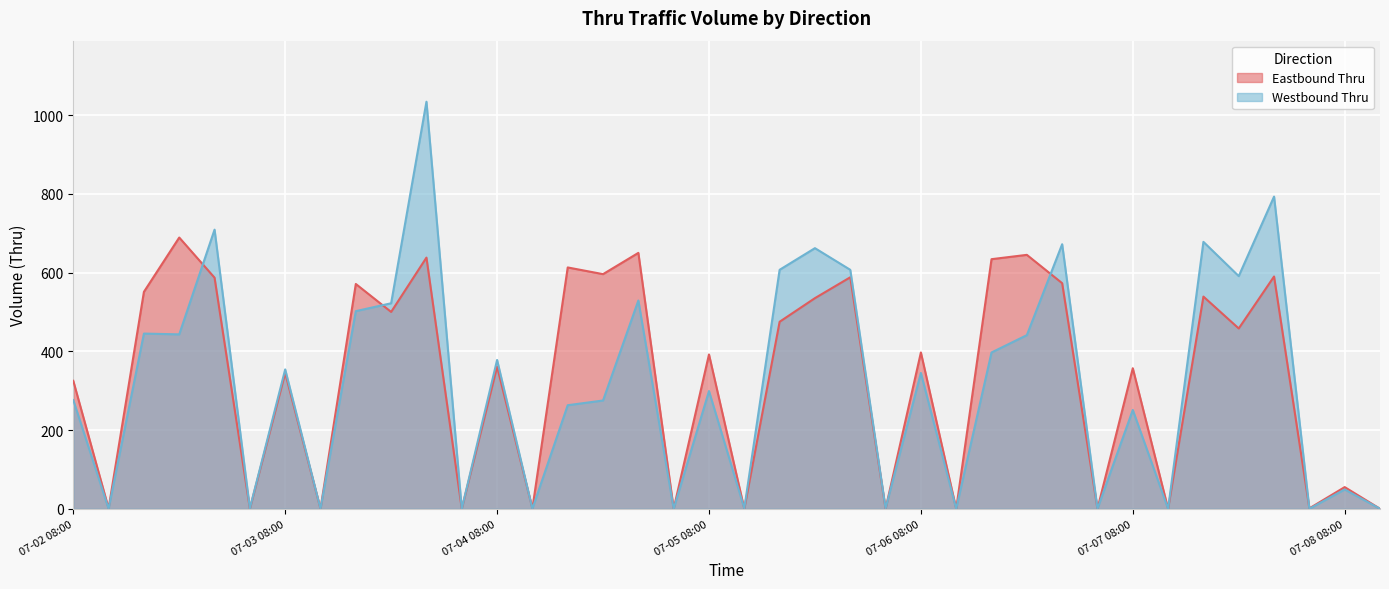

What are all the series names shown in the legend?

Eastbound Thru, Westbound Thru